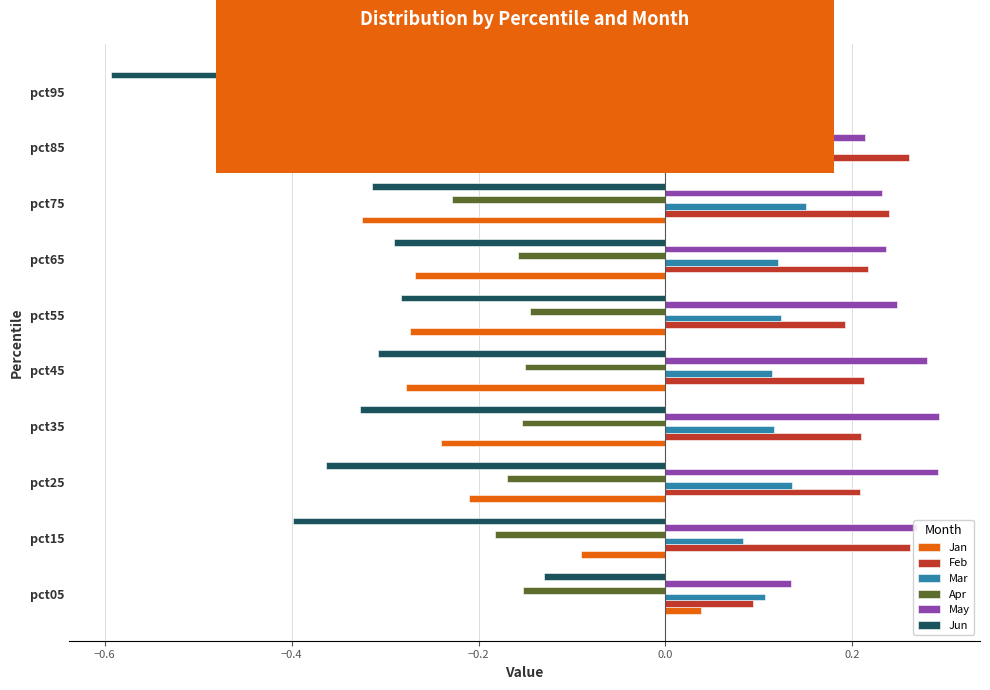

Is the value of Apr at pct05 greater than the value of Mar at pct35?

No